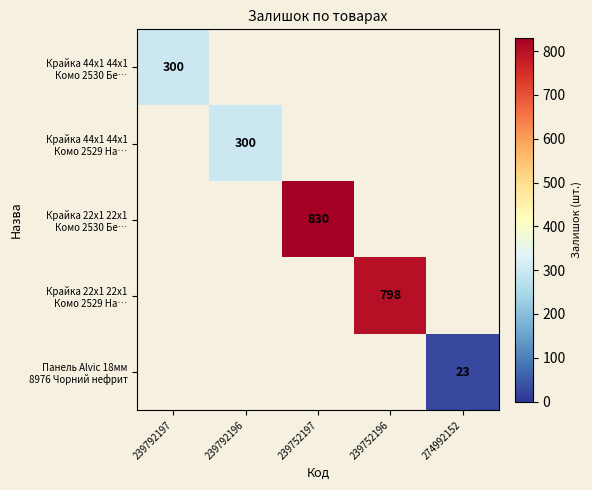

What is the greatest value displayed?

830.0